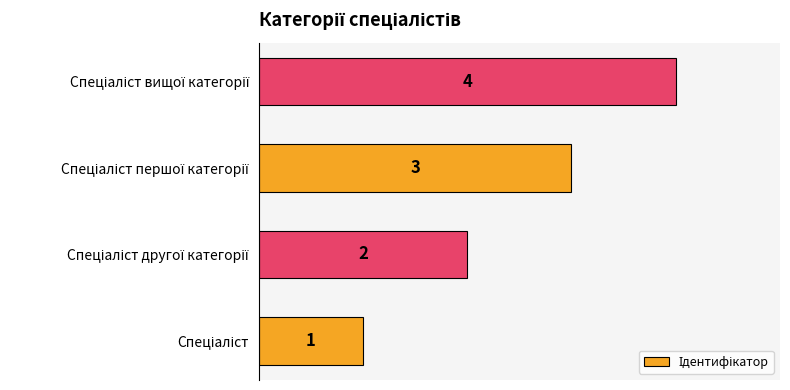

What is the sum of all values?

10